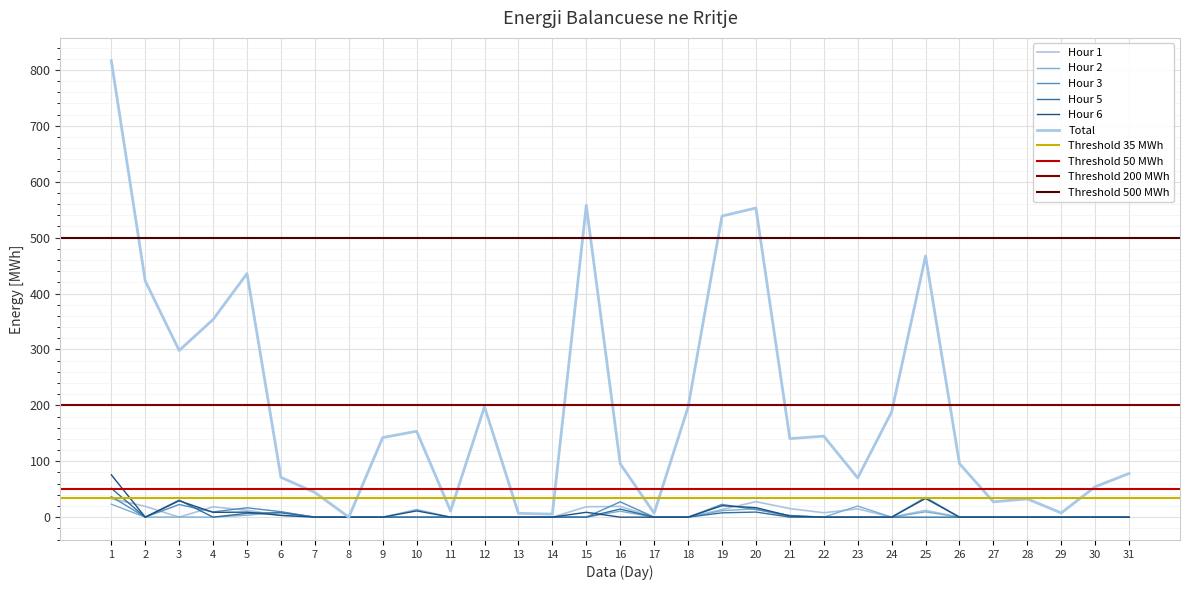

List the series in order of their peak value, highest first.

Total, Hour 6, Hour 5, Hour 3, Hour 1, Hour 2